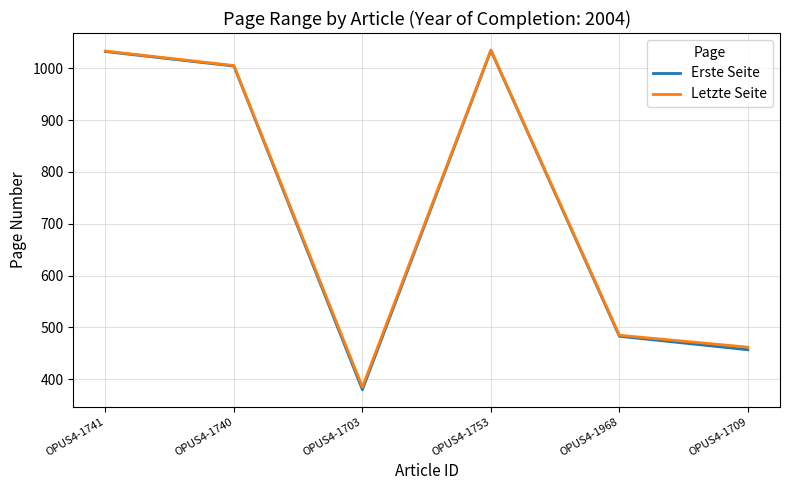

What is the total value across all series at OPUS4-1709?

919